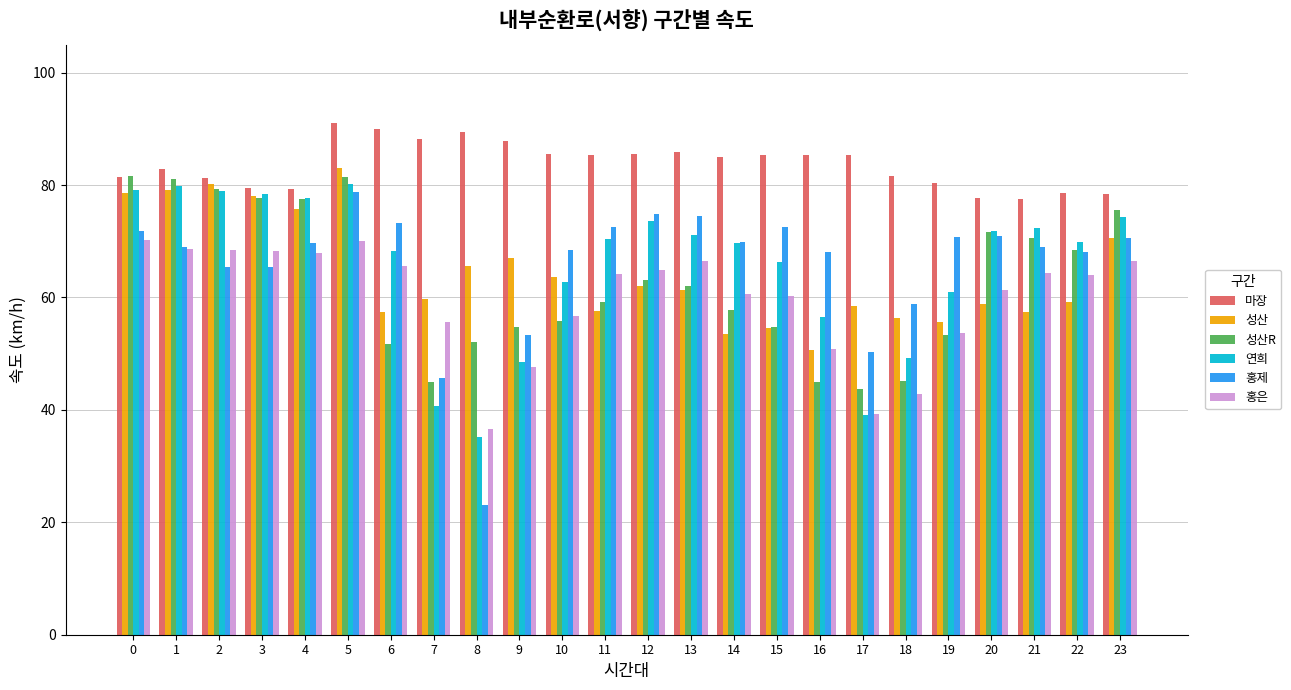

What are all the series names shown in the legend?

마장, 성산, 성산R, 연희, 홍제, 홍은